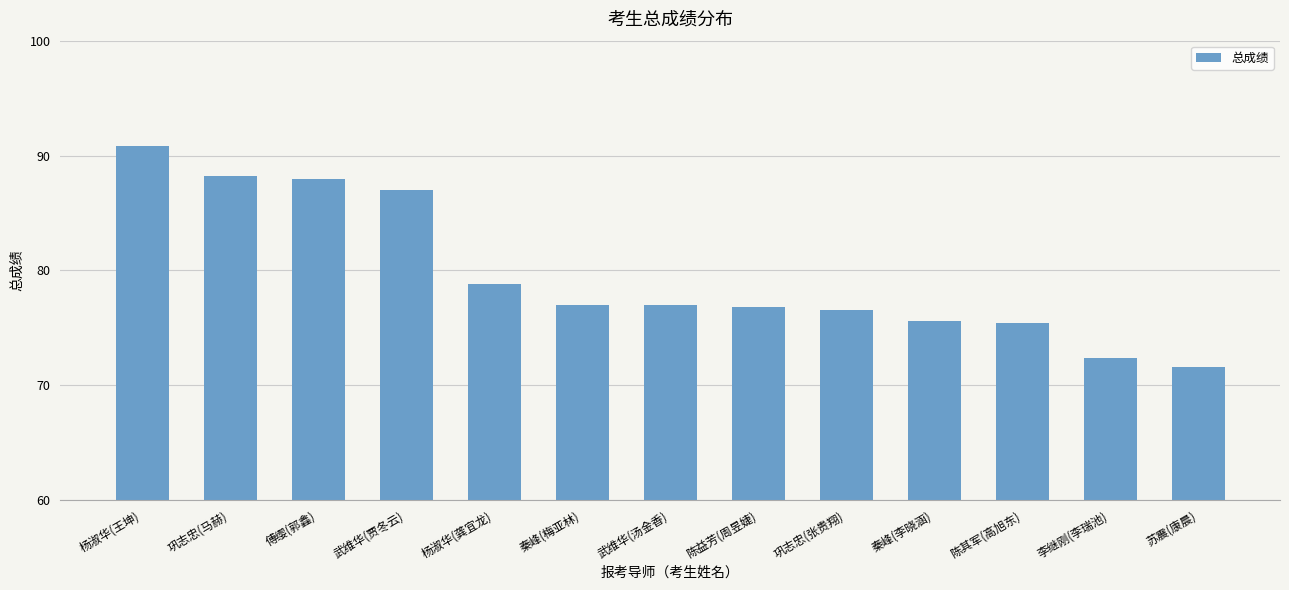

Does the chart contain stacked bars?

No